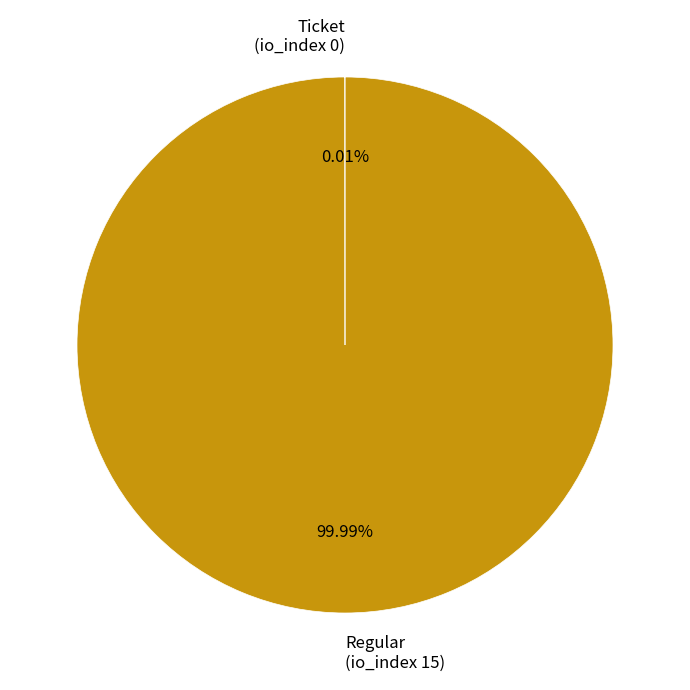

Is there a majority slice in this chart?

Yes